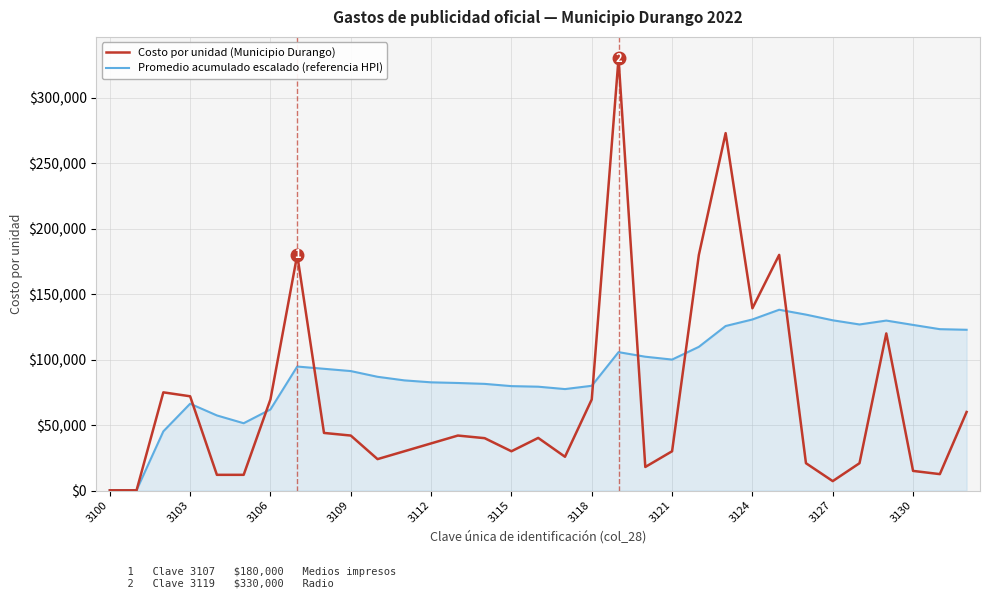

Which series has the largest range (max minus min)?

Costo por unidad (Municipio Durango)